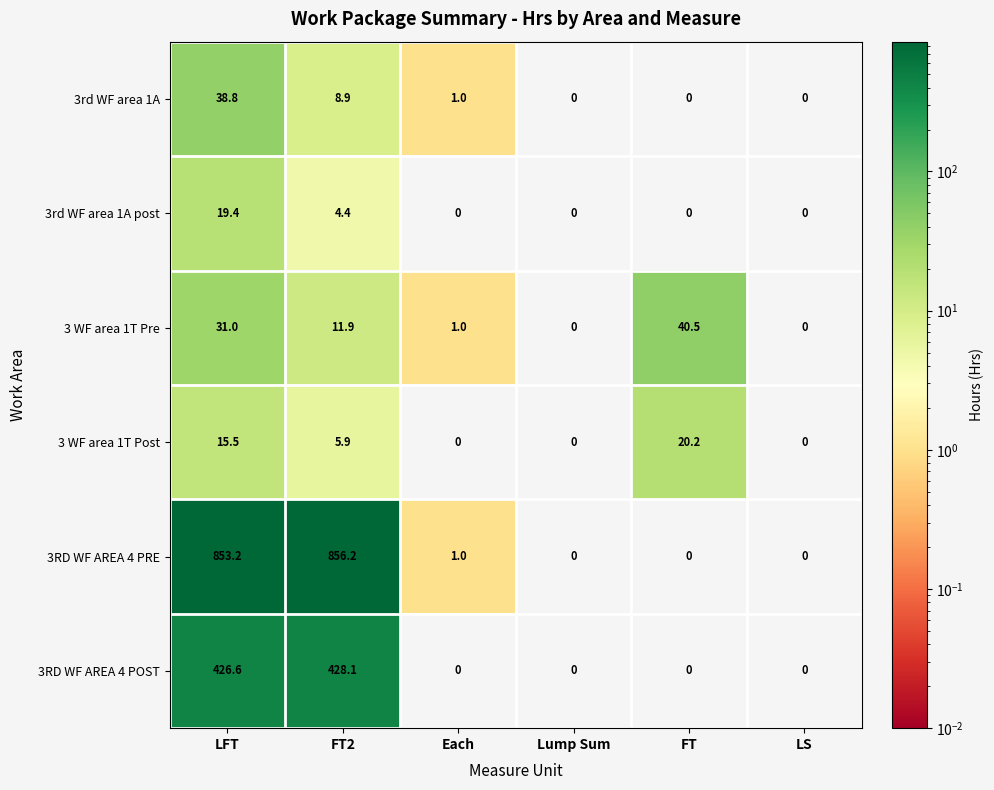

How many data points does each series have?

6